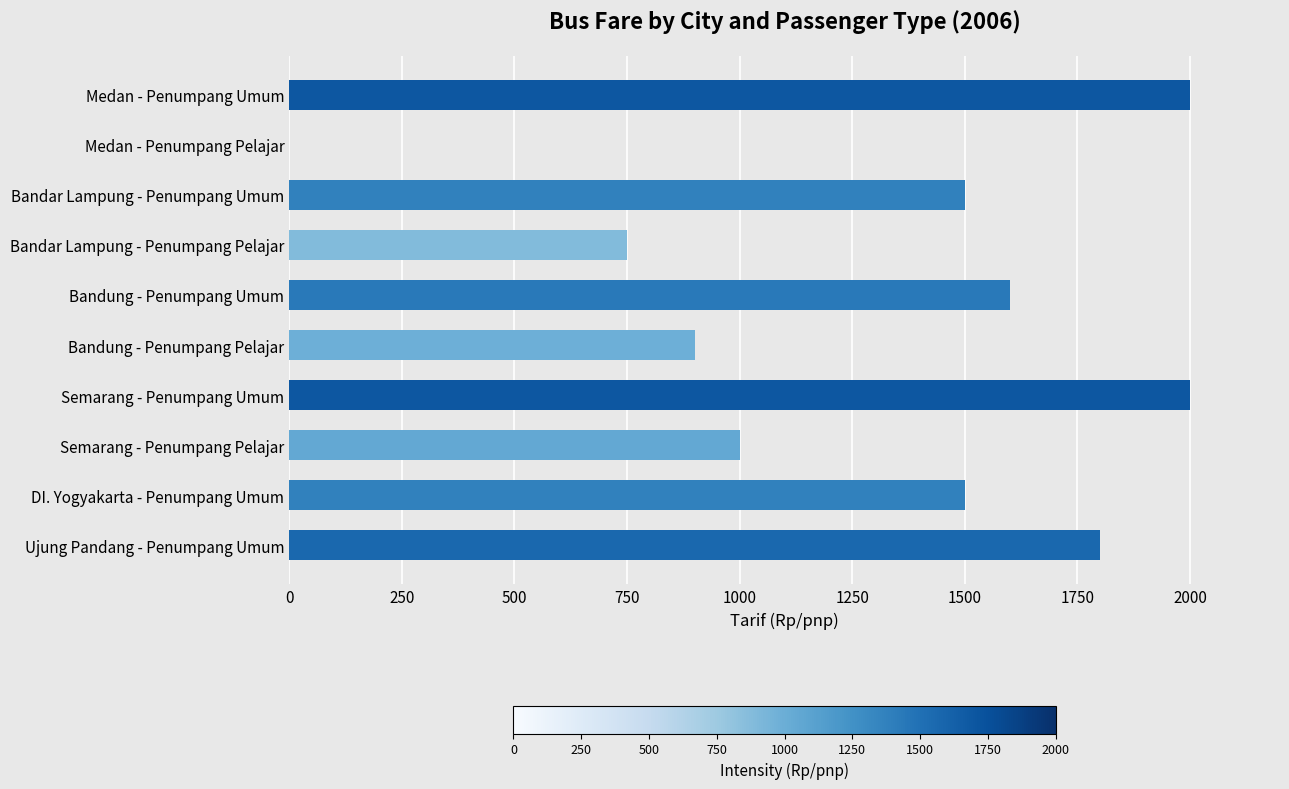

Reading top to bottom, extract all data points from this chart.

Medan - Penumpang Umum=2000	Medan - Penumpang Pelajar=0	Bandar Lampung - Penumpang Umum=1500	Bandar Lampung - Penumpang Pelajar=750	Bandung - Penumpang Umum=1600	Bandung - Penumpang Pelajar=900	Semarang - Penumpang Umum=2000	Semarang - Penumpang Pelajar=1000	DI. Yogyakarta - Penumpang Umum=1500	Ujung Pandang - Penumpang Umum=1800